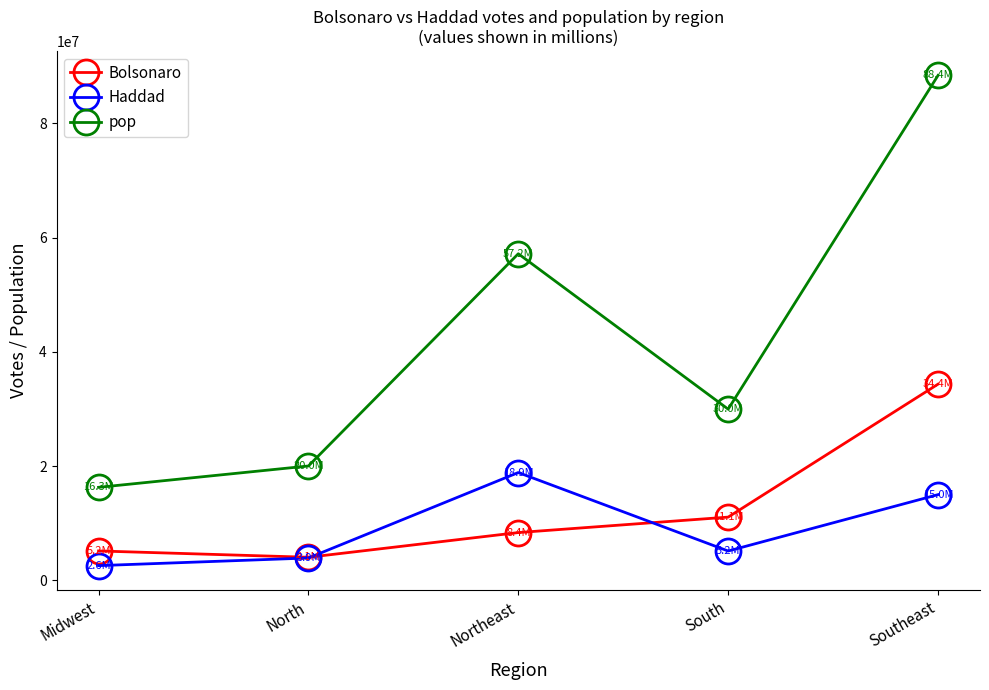

What is the highest value of the Bolsonaro series?

34351800